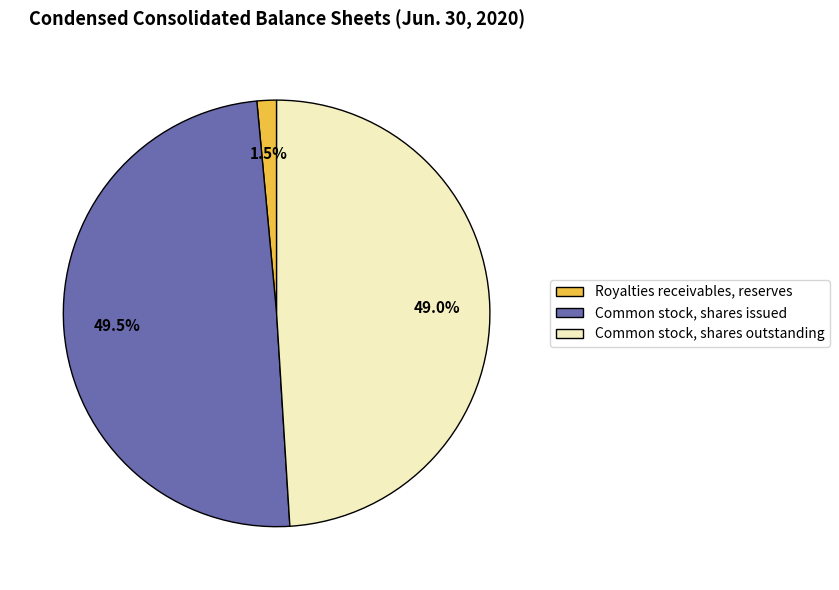

True or false: Royalties receivables, reserves accounts for 7% of the total.

False